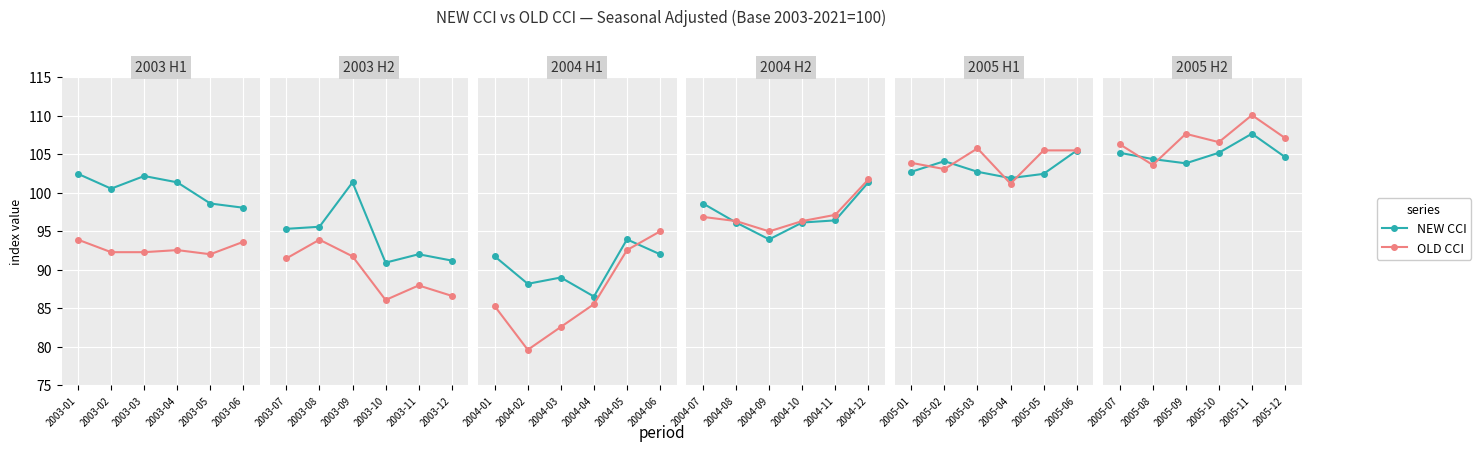

Is it true that OLD CCI equals 149.7 at 2005-11?

False